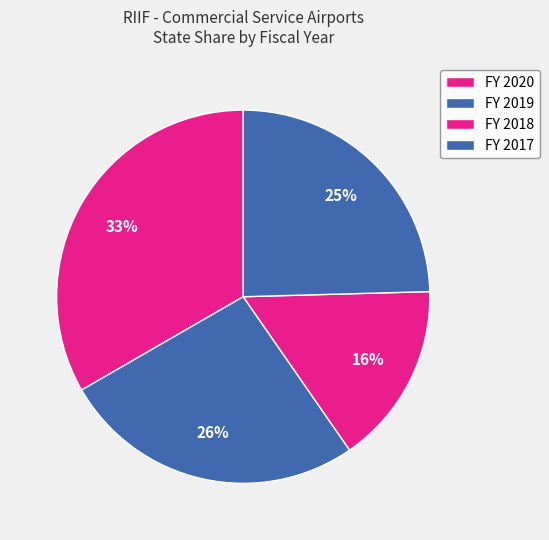

Does FY 2019 account for over 50% of the chart?

No